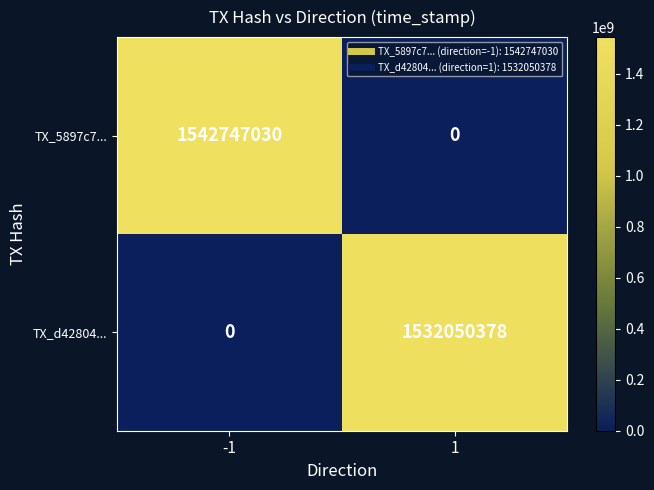

Which series has the largest total across all categories?

TX_5897c7...